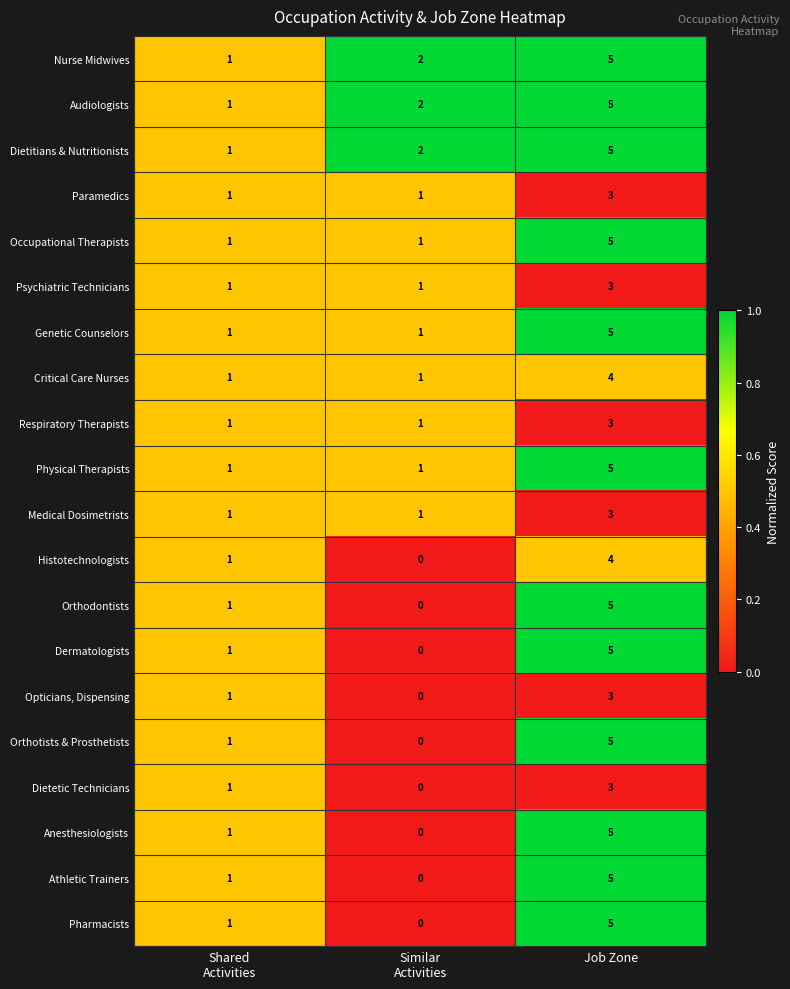

Which label corresponds to the largest value in the chart?

Job Zone